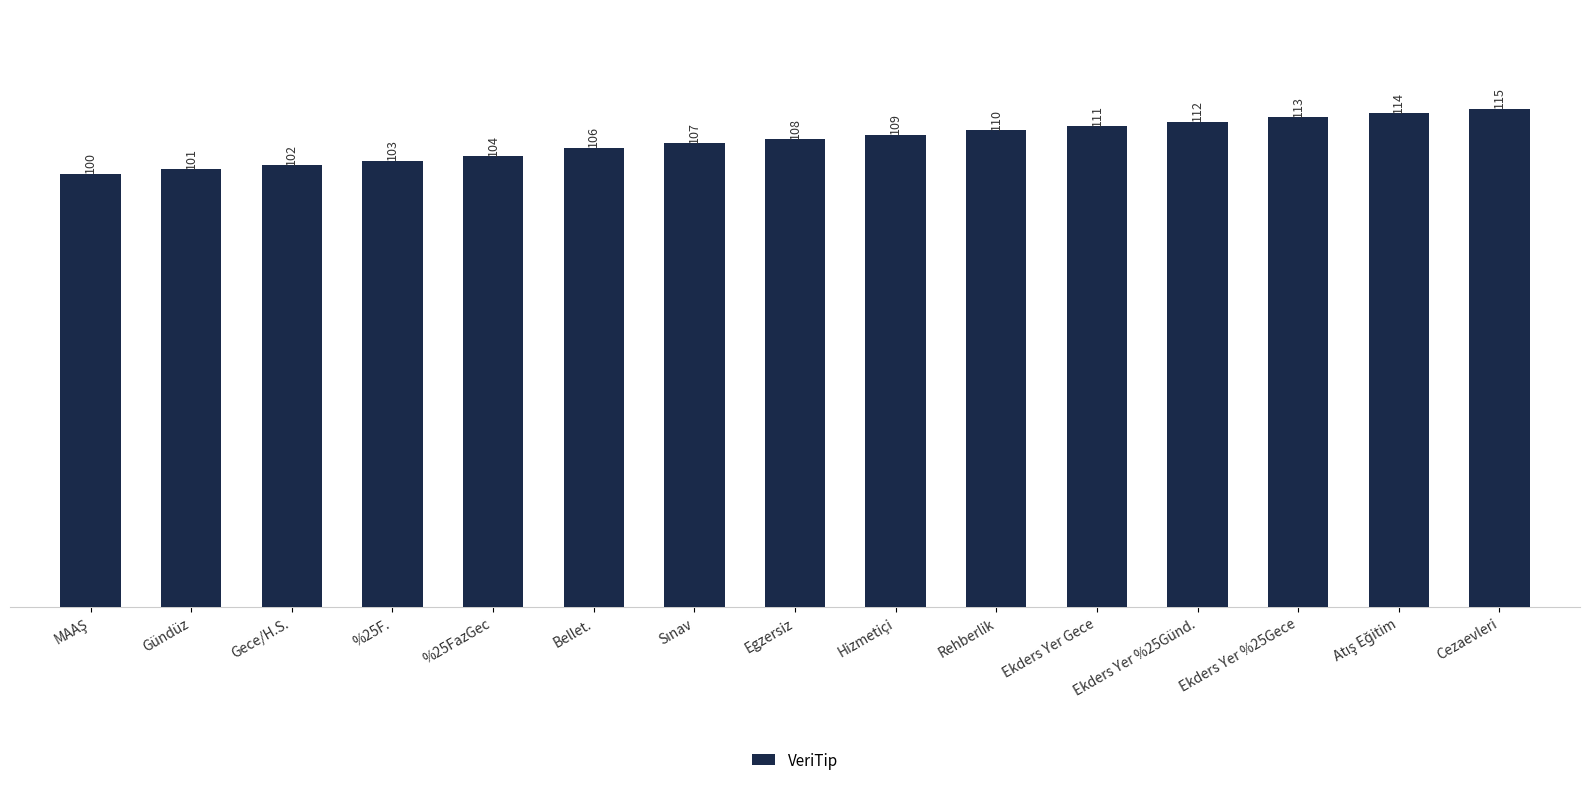

What is the greatest value displayed?

115